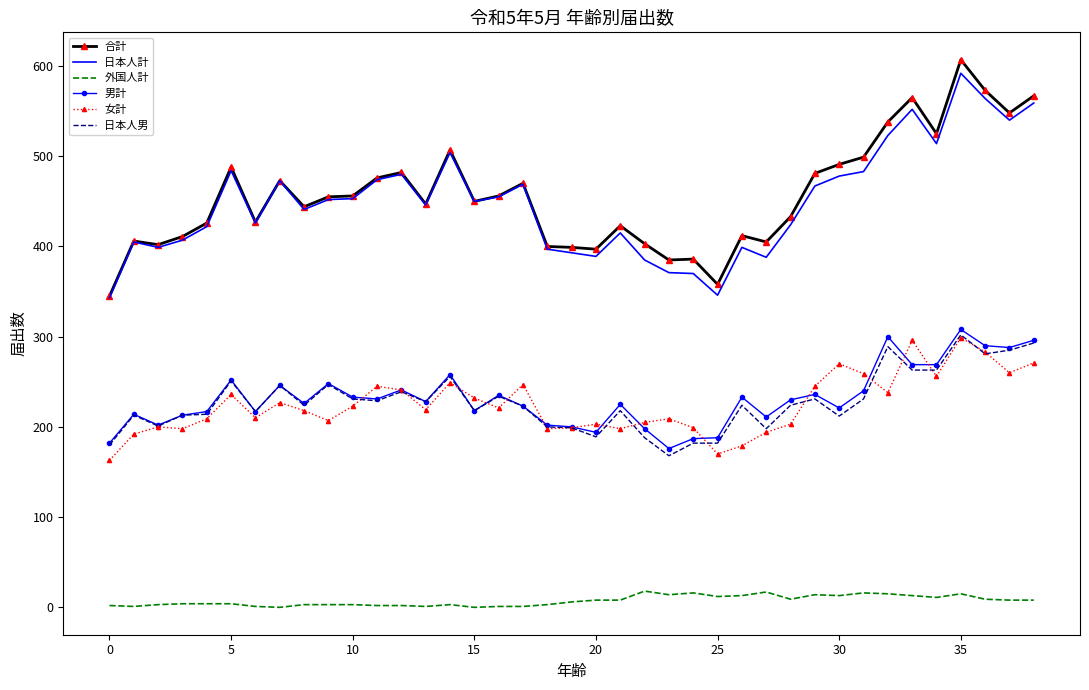

Which series has the widest spread of values?

合計